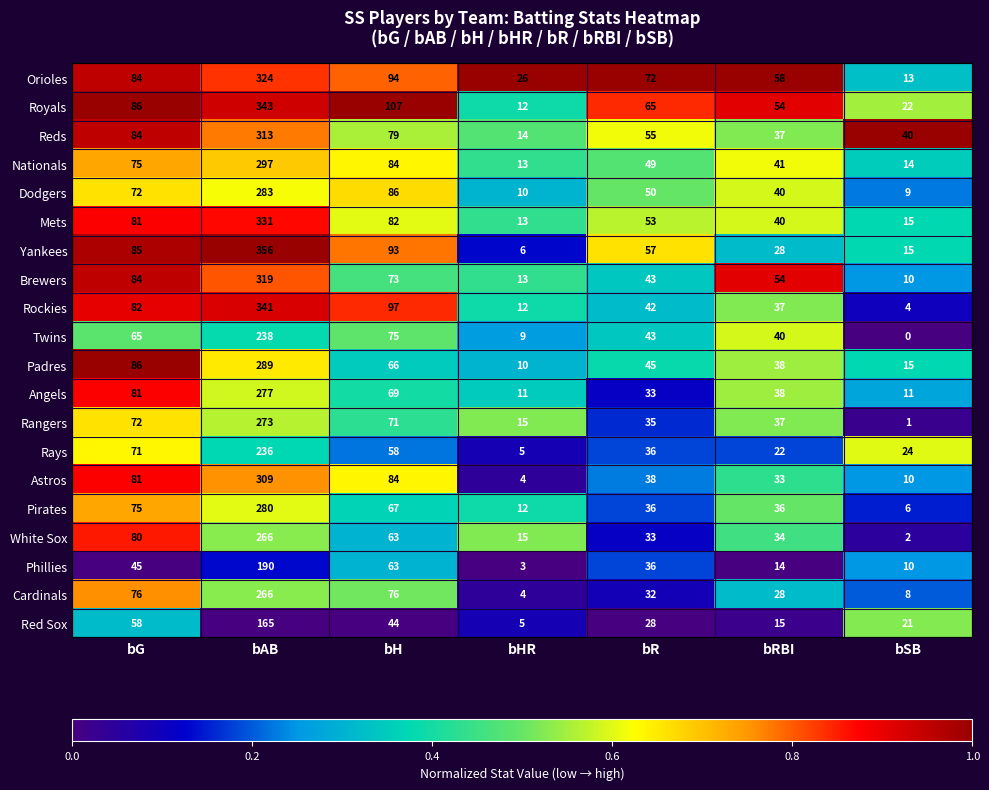

At which label is Reds closest to 163?

bG